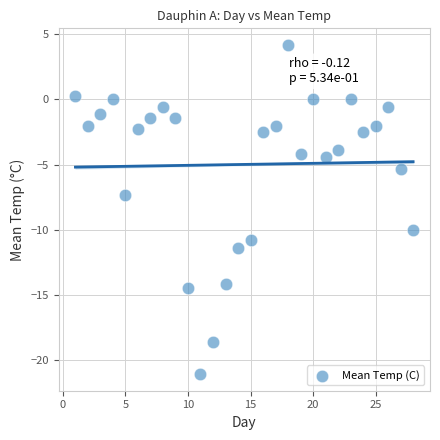

What is the range of X values (max minus min)?

27.0